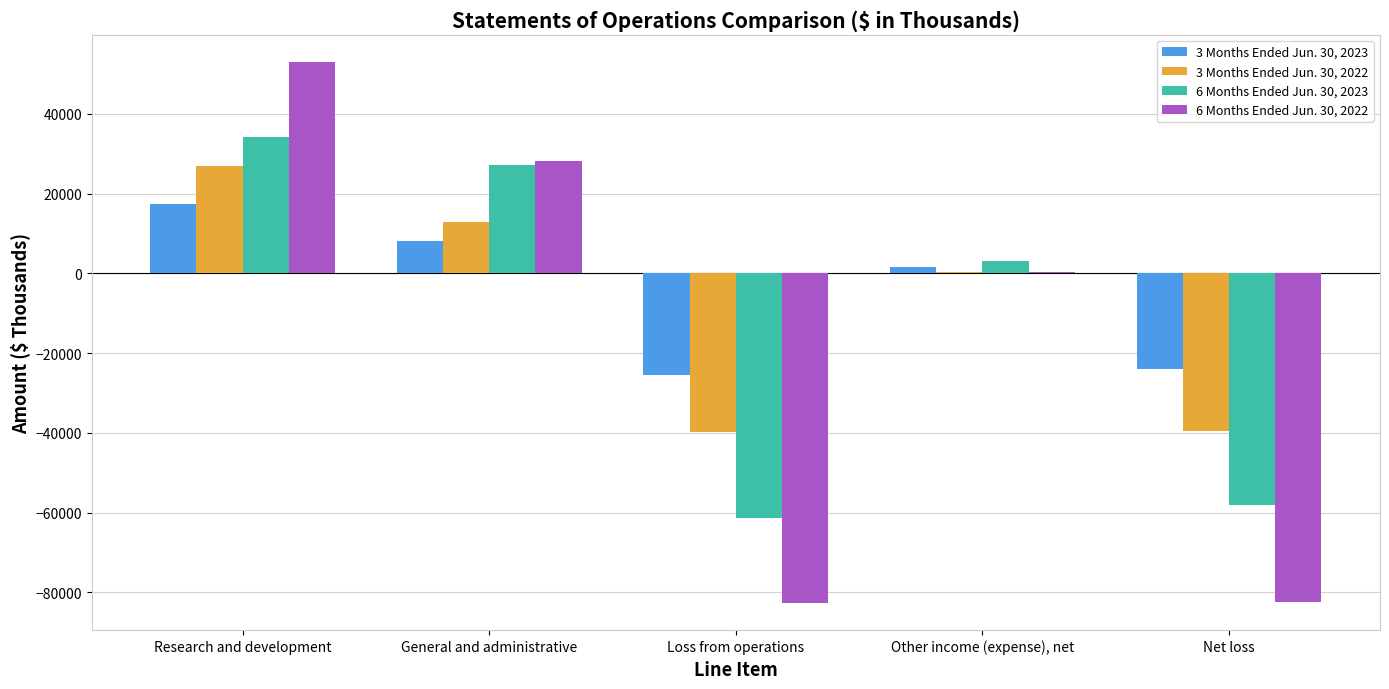

How many data points does each series have?

5